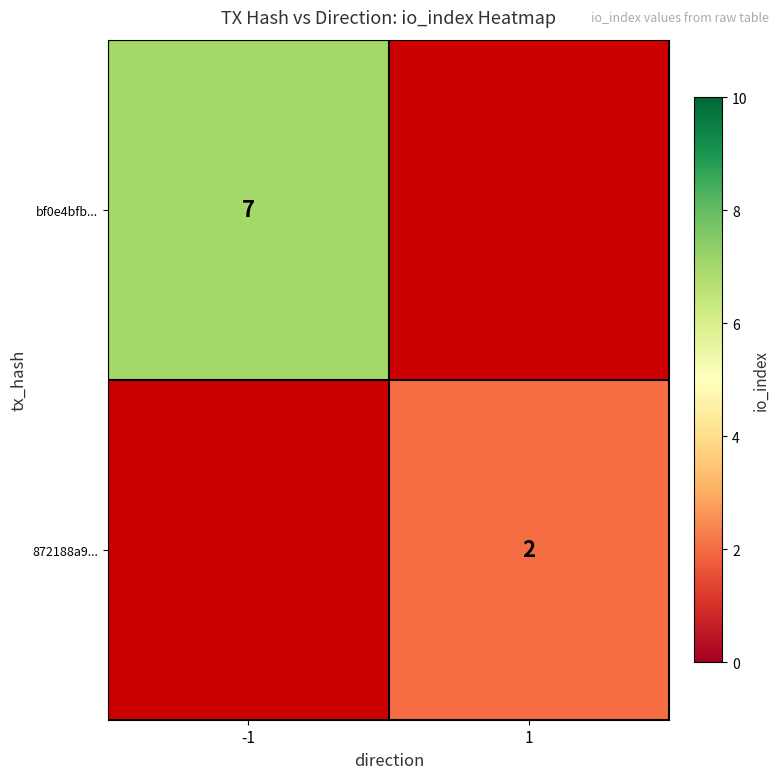

The 872188a9... series shows 2 at 1. True or false?

True